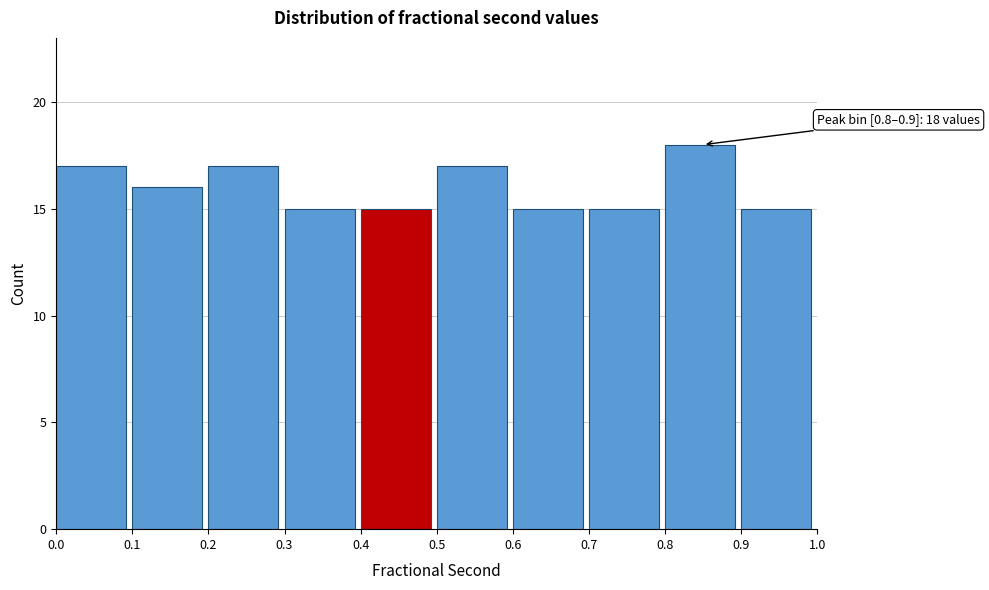

Over which range of the x-axis is the bar tallest?

0.8 to 0.9